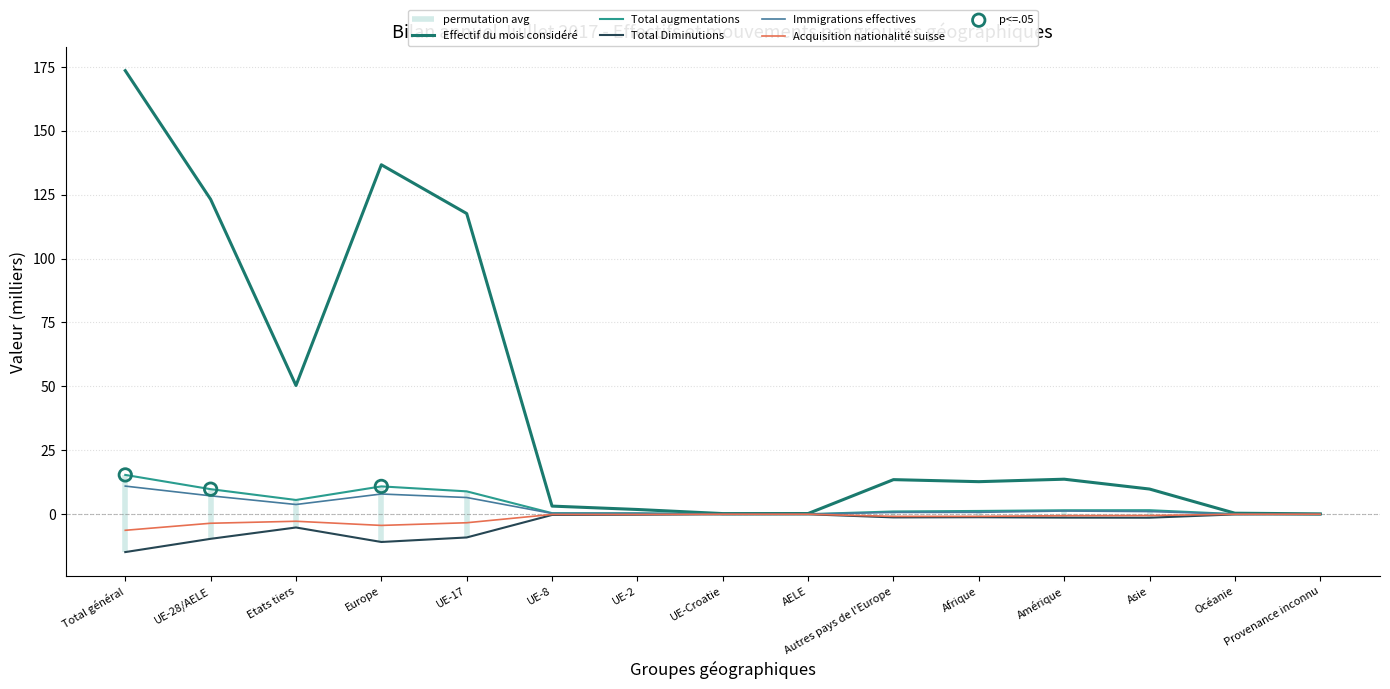

What are all the series names shown in the legend?

Effectif du mois considéré, Total augmentations, Total Diminutions, Immigrations effectives, Acquisition nationalité suisse